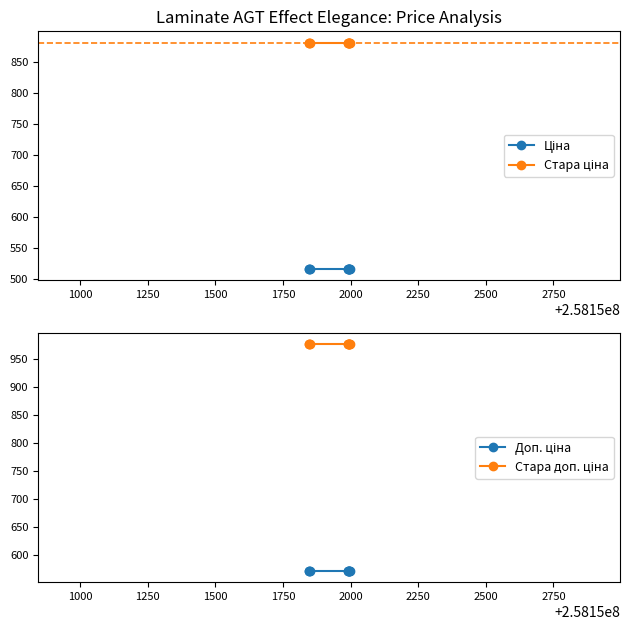

The Доп. ціна series shows 946.8 at 1250. True or false?

False